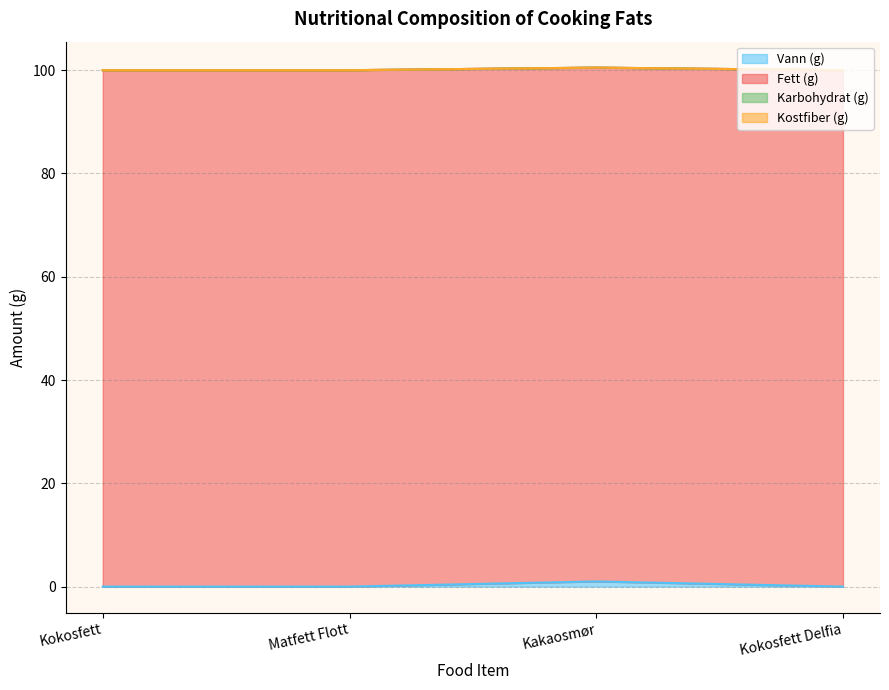

True or false: Kilojoule (kJ) and Vann (g) intersect in this chart.

False